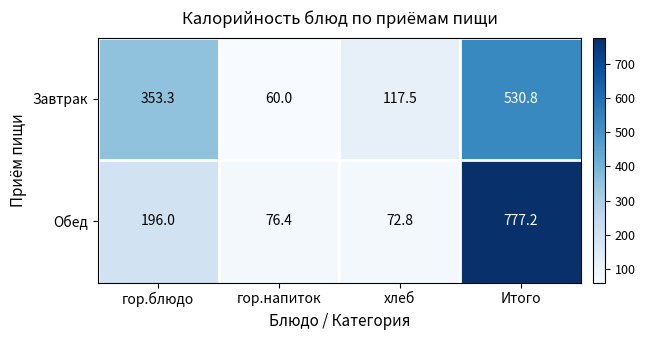

Reading left to right, extract all data points from this chart.

Завтрак: 353.3	60.0	117.5	530.8
Обед: 196.0	76.4	72.8	777.2